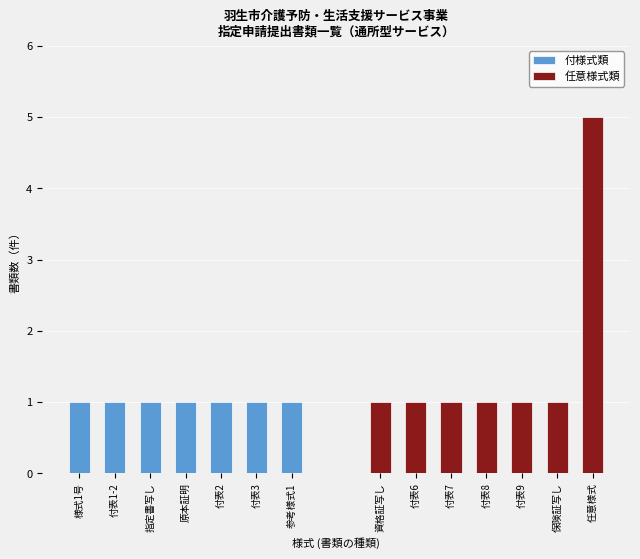

At how many categories does at least one series exceed 2?

1